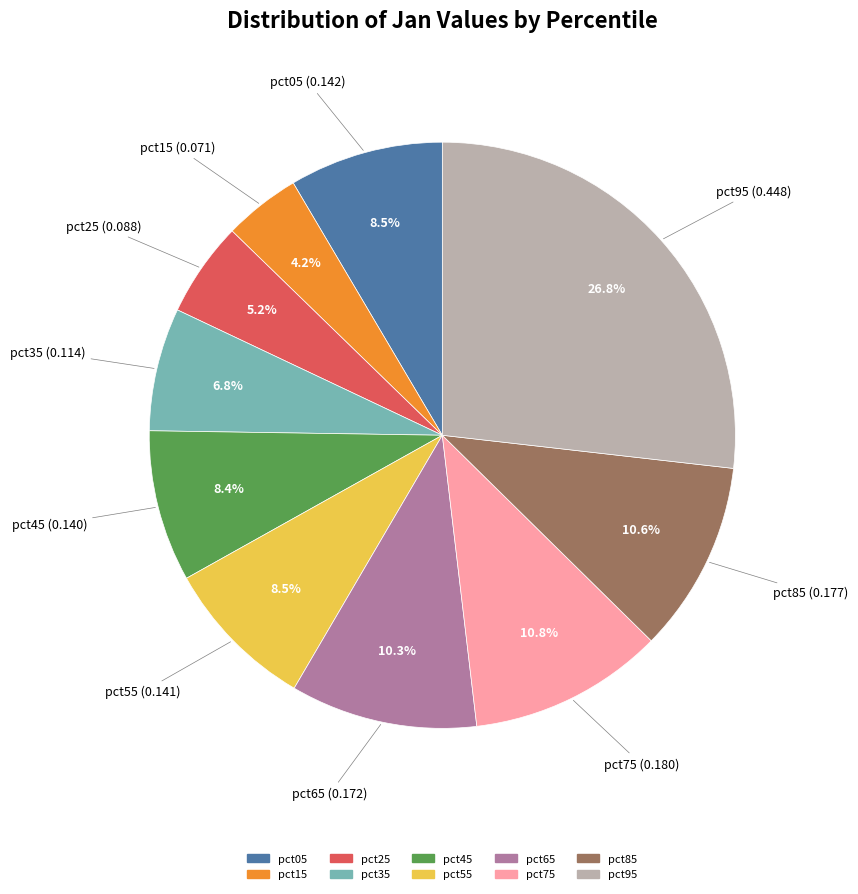

To the nearest percent, what is the difference between the pct35 and pct75 slice percentages?

4%